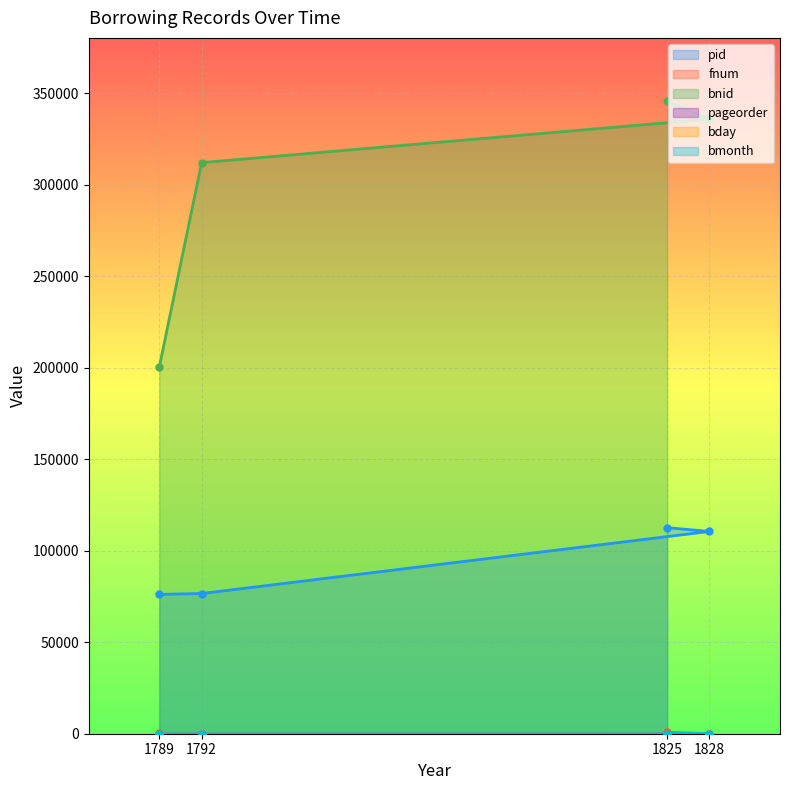

True or false: bmonth has more than 2 points higher than both neighbors.

False